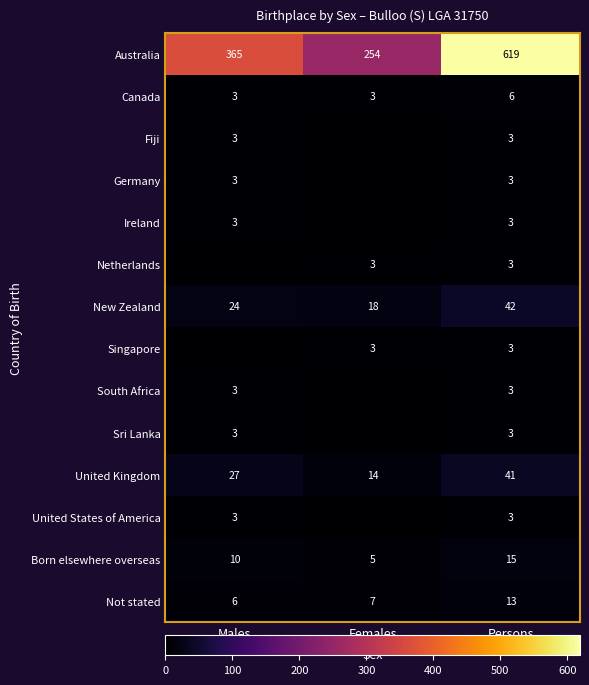

What is the spread (max minus min) of values at Persons?

616